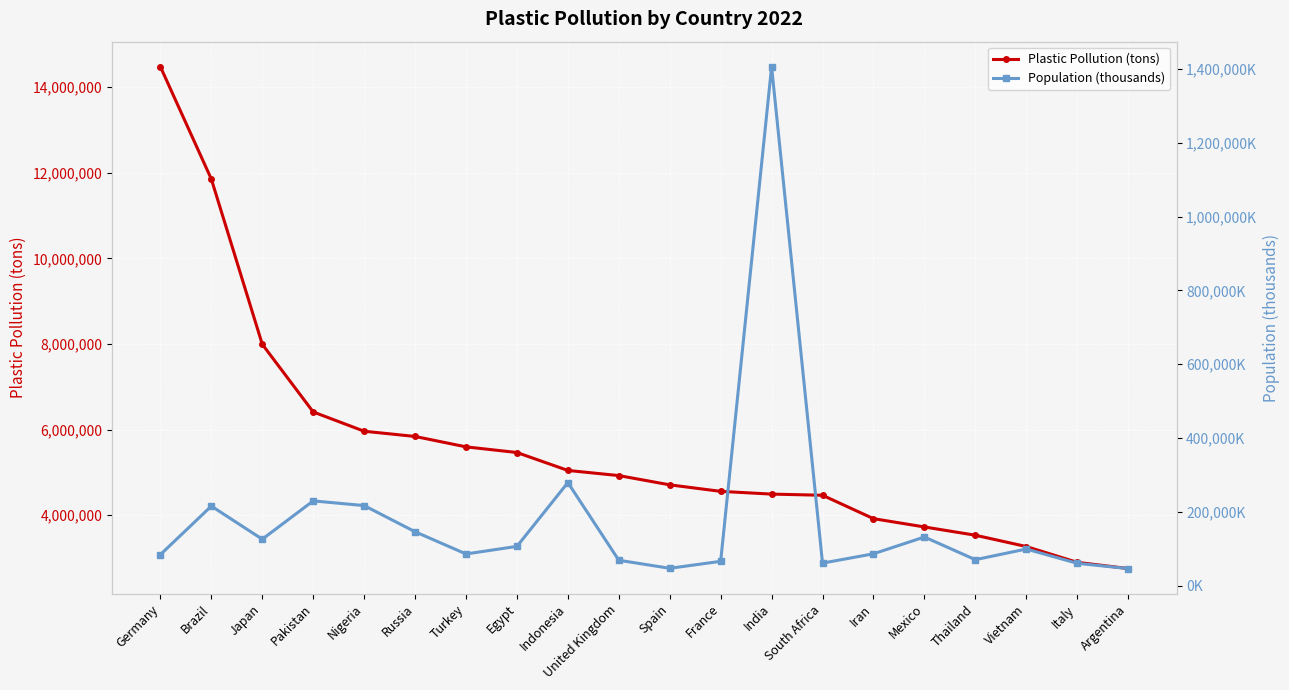

List the labels in order of Population (thousands) value, largest first.

India, Indonesia, Pakistan, Nigeria, Brazil, Russia, Mexico, Japan, Egypt, Vietnam, Iran, Turkey, Germany, Thailand, United Kingdom, France, South Africa, Italy, Spain, Argentina